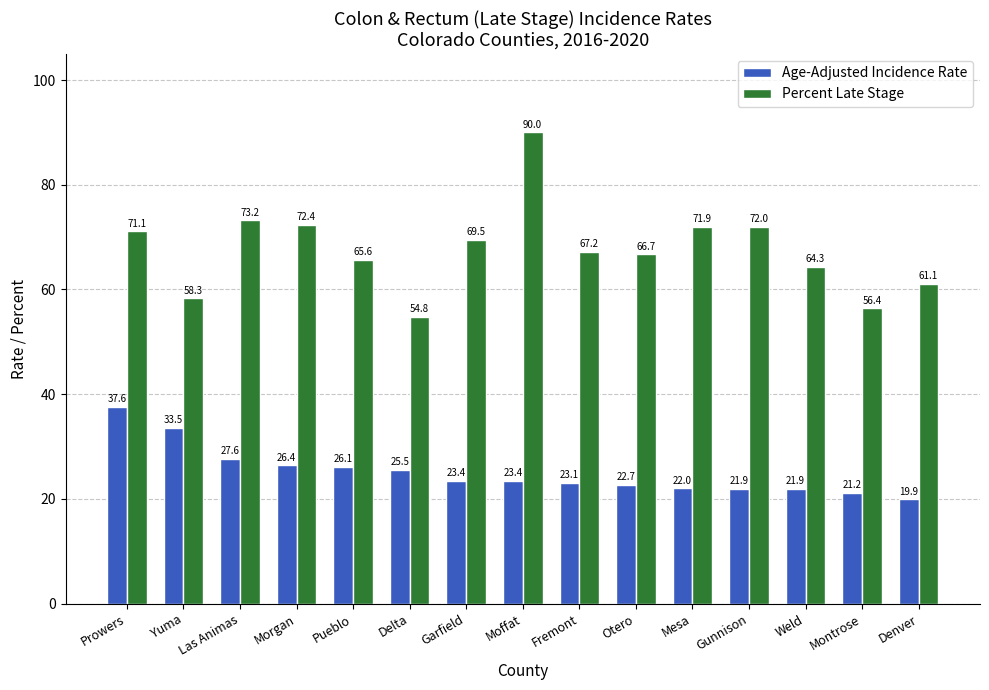

The Age-Adjusted Incidence Rate series shows 36.7 at Mesa. True or false?

False